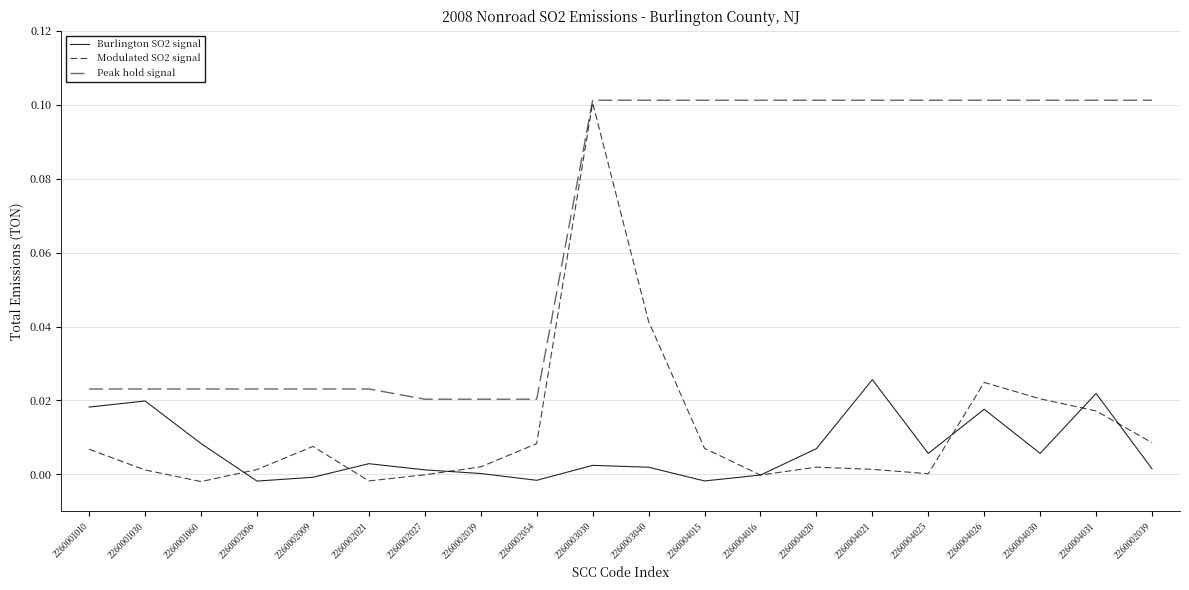

Count the number of data series in this chart.

3